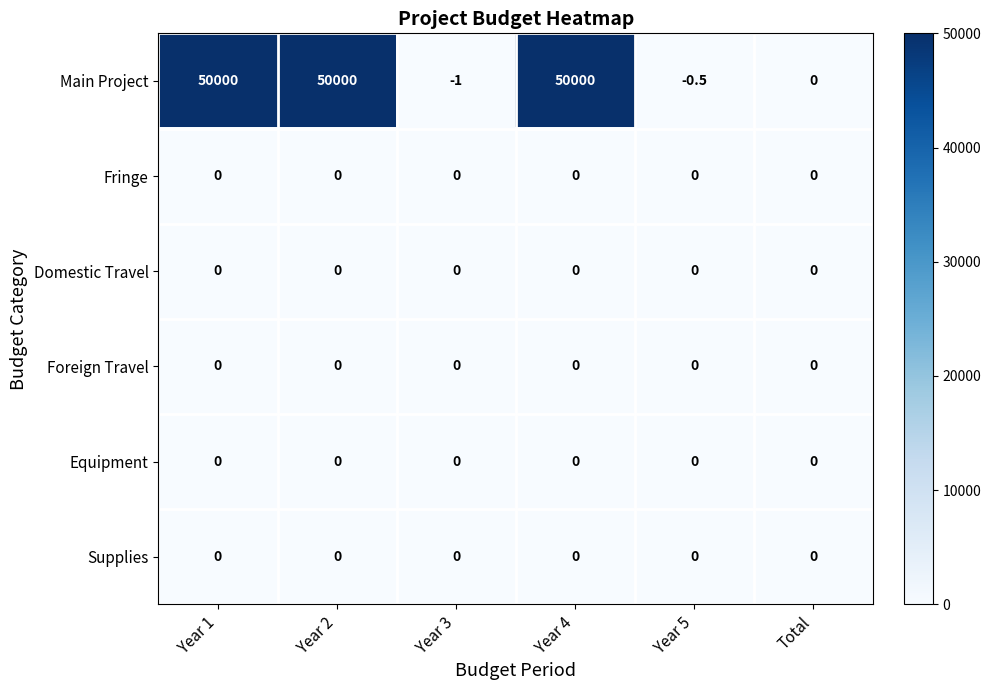

What is the total value across all series at Year 2?

50000.0